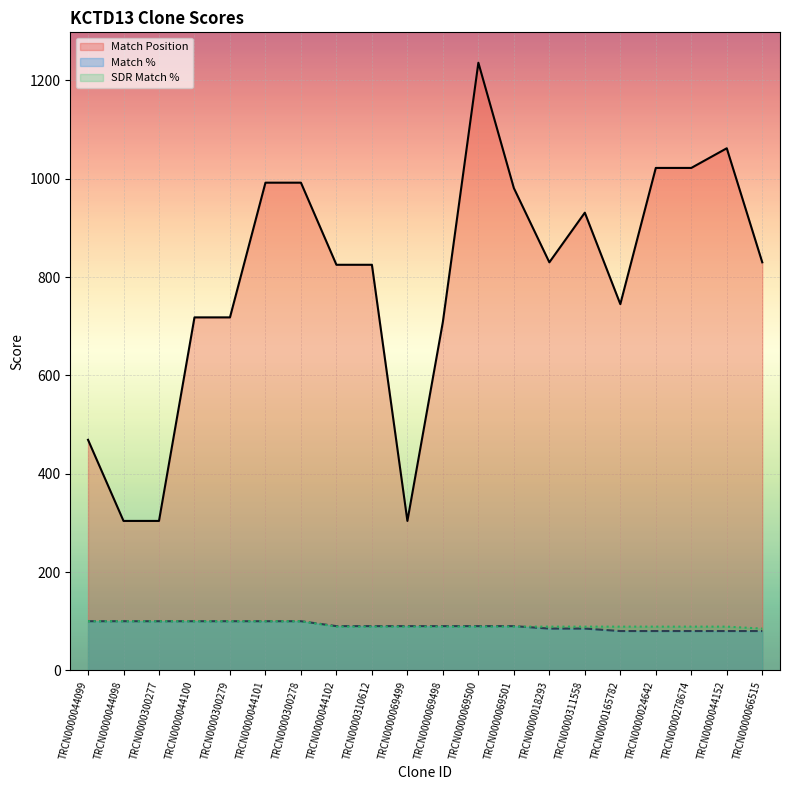

At TRCN0000300278, list the series in order from largest to smallest.

Match Position, Match %, SDR Match %